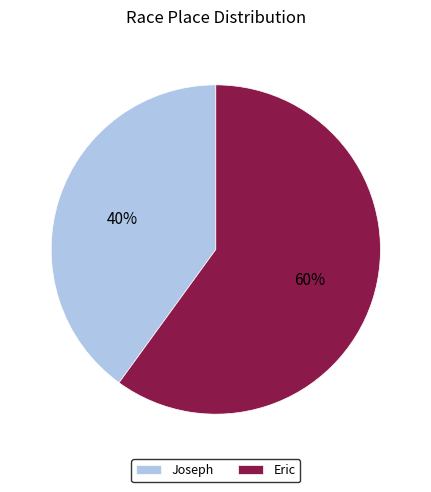

What is the smallest slice in the pie chart?

Joseph